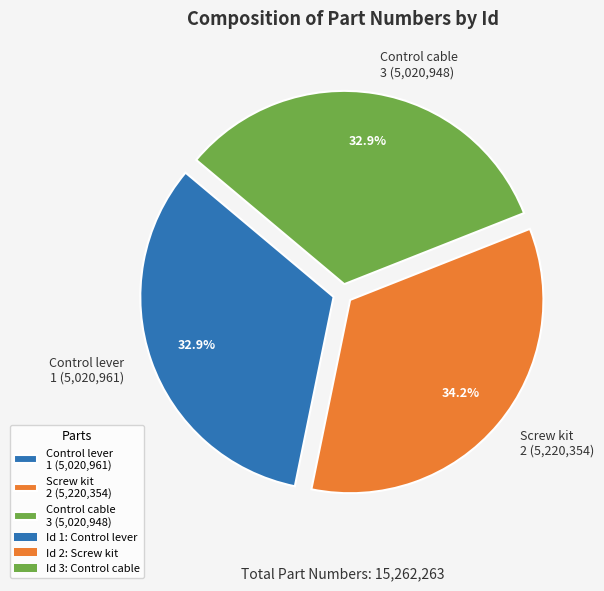

Which category has the biggest portion of the pie?

Screw kit 2 (5,220,354)